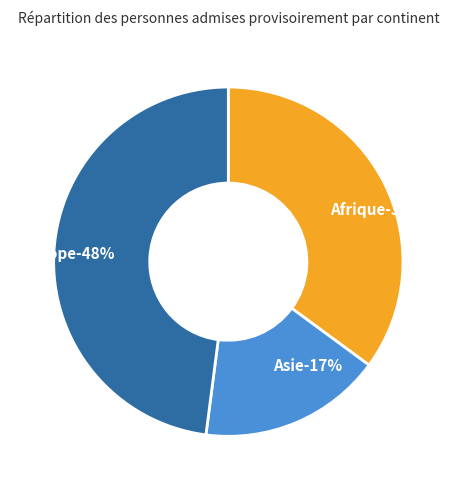

Is there a majority slice in this chart?

No